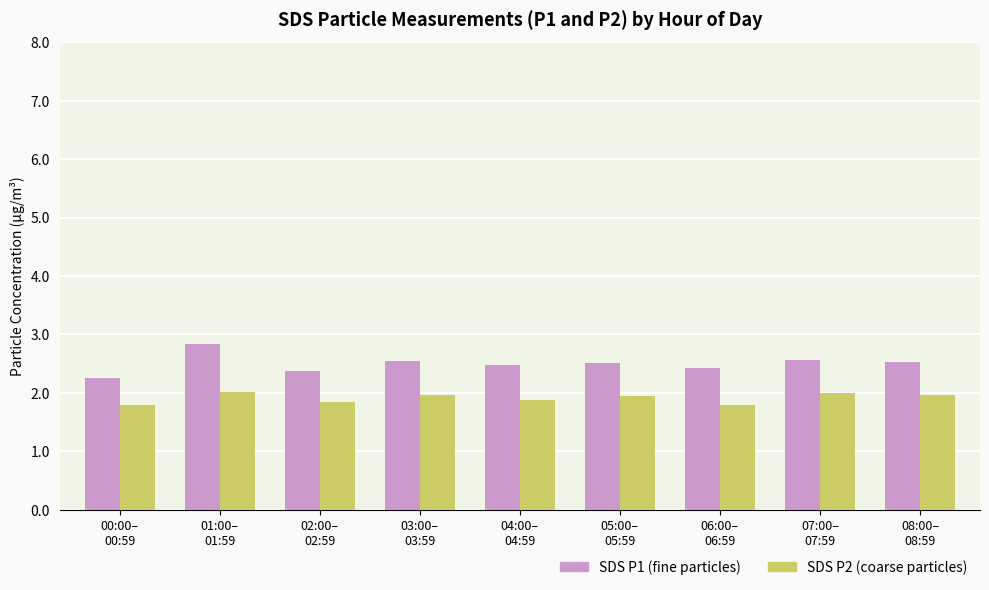

Which series has the widest spread of values?

SDS P1 (fine particles)